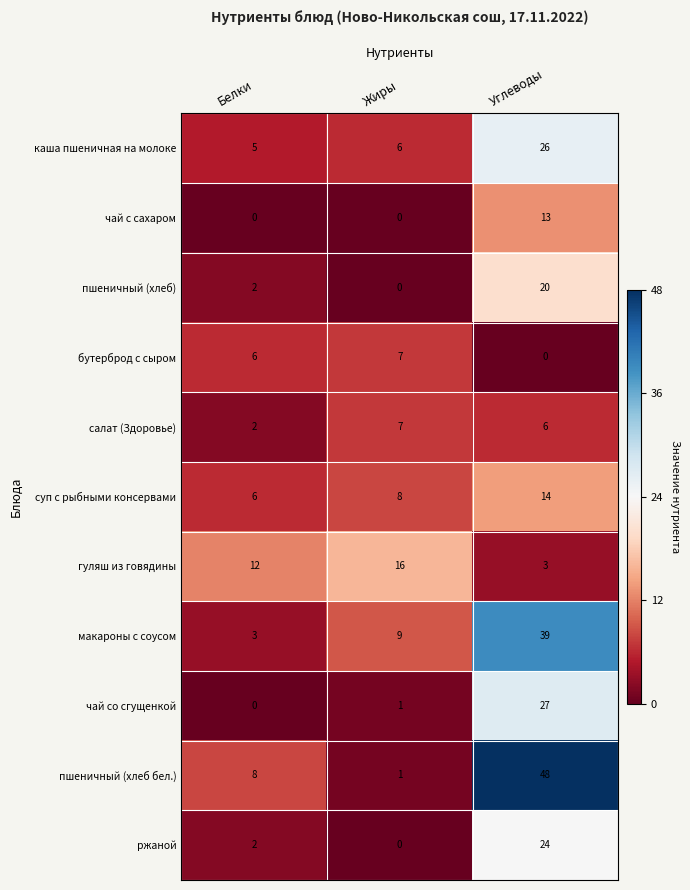

What value does the ржаной series have at Углеводы?

24